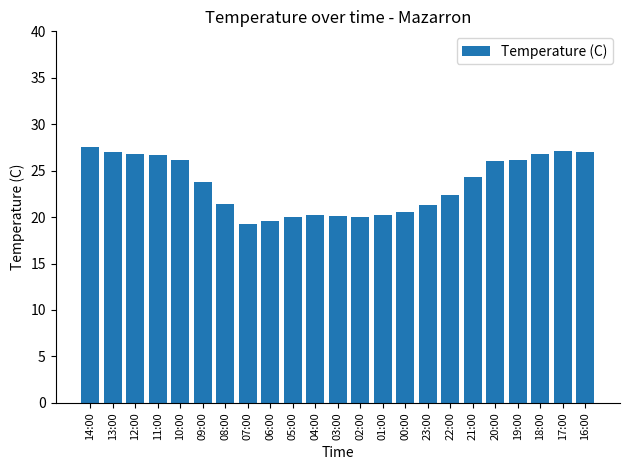

The value at 16:00 is 43.5. True or false?

False